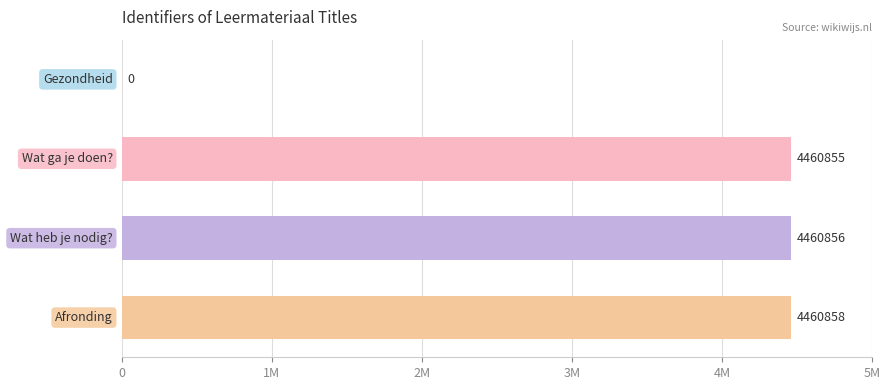

What is the average value?

3345642